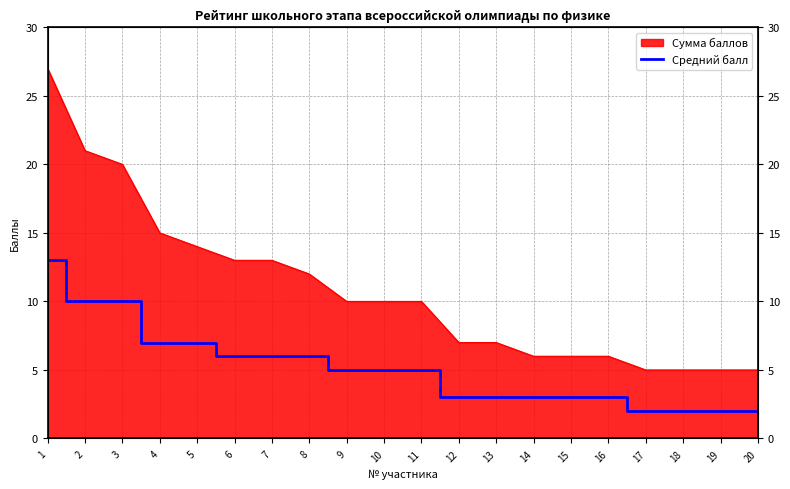

How many values are below 5?

9